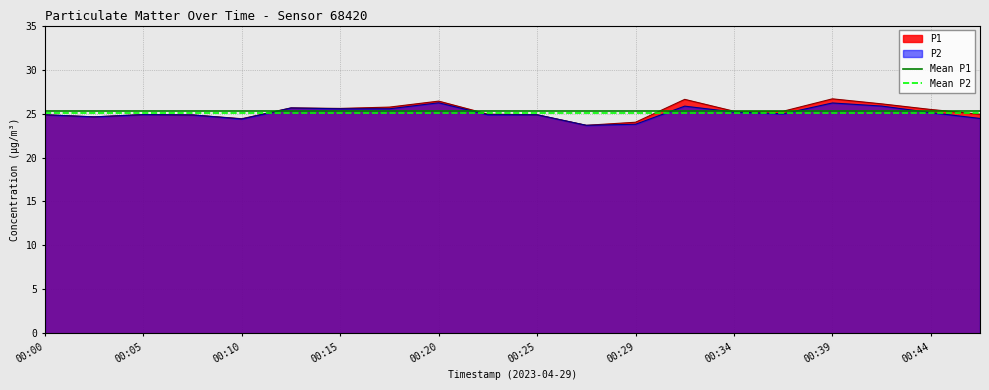

How many lines are shown in the chart?

2